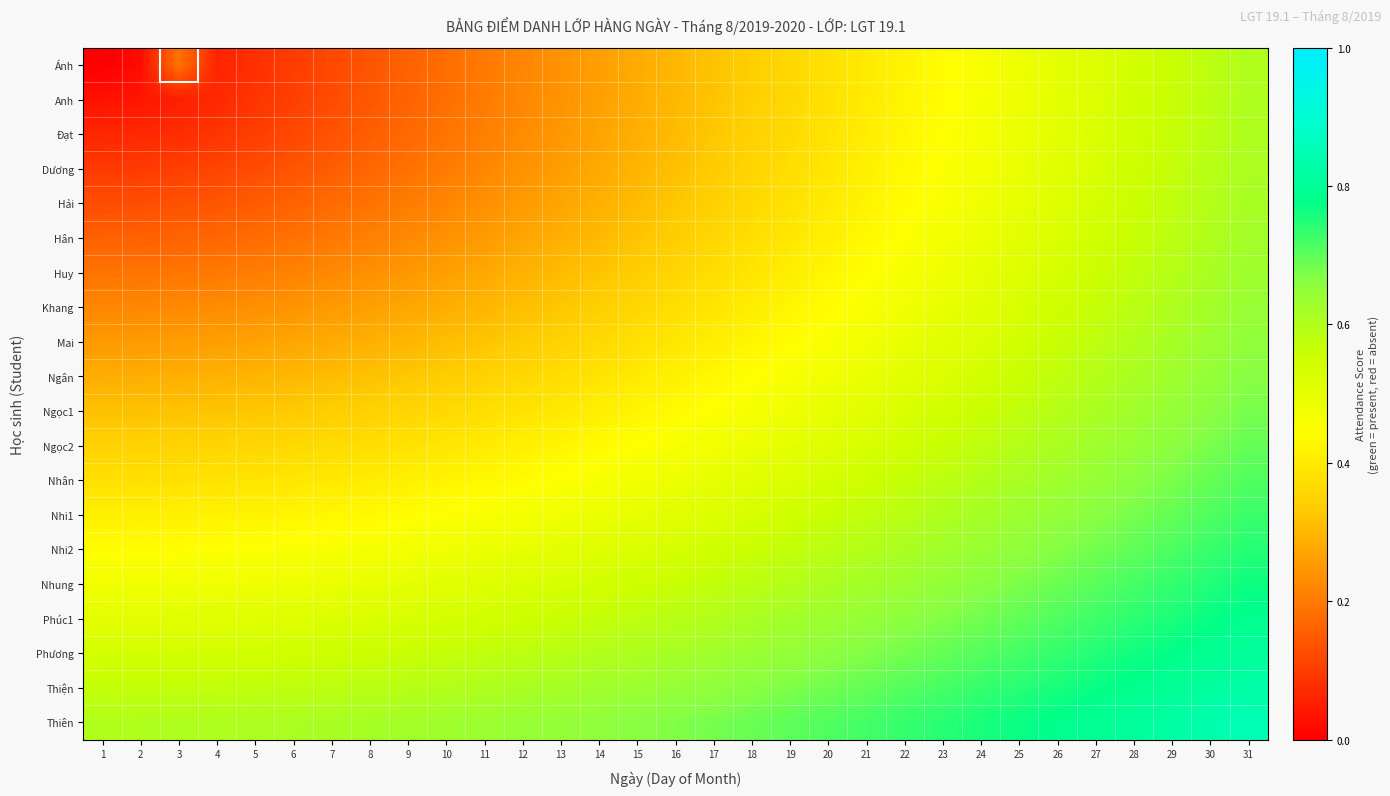

List the series in order of their peak value, lowest first.

Ánh, Anh, Đạt, Dương, Hải, Hân, Huy, Khang, Mai, Ngân, Ngọc1, Ngọc2, Nhân, Nhi1, Nhi2, Nhung, Phúc1, Phương, Thiện, Thiên